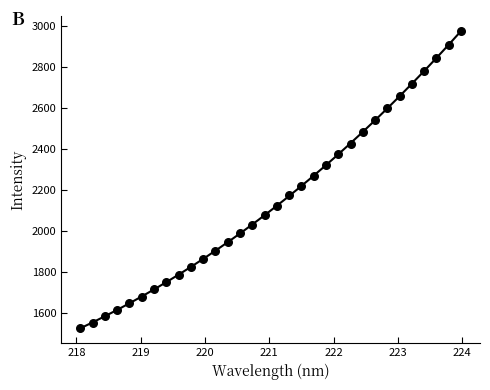

What is the range of X values (max minus min)?

5.9